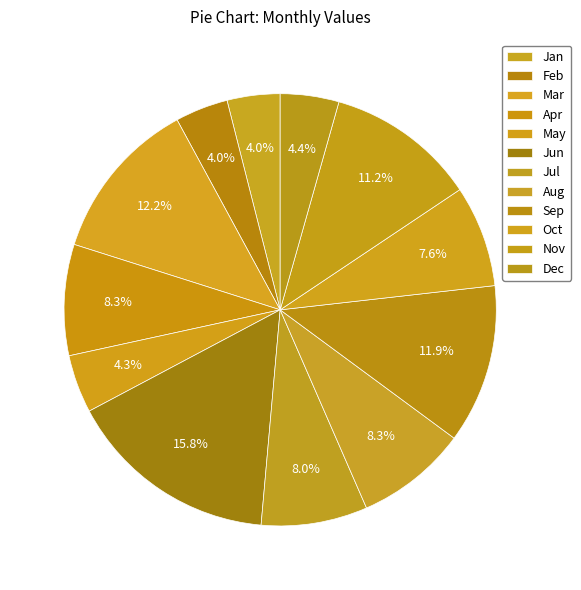

Rank the categories by value from lowest to highest.

Jan, Feb, May, Dec, Oct, Jul, Apr, Aug, Nov, Sep, Mar, Jun